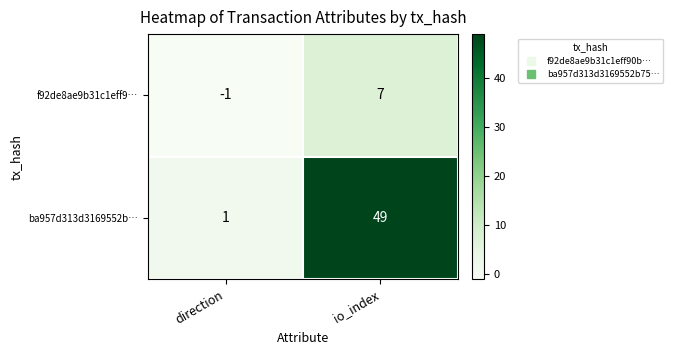

At how many categories does at least one series exceed 43?

1